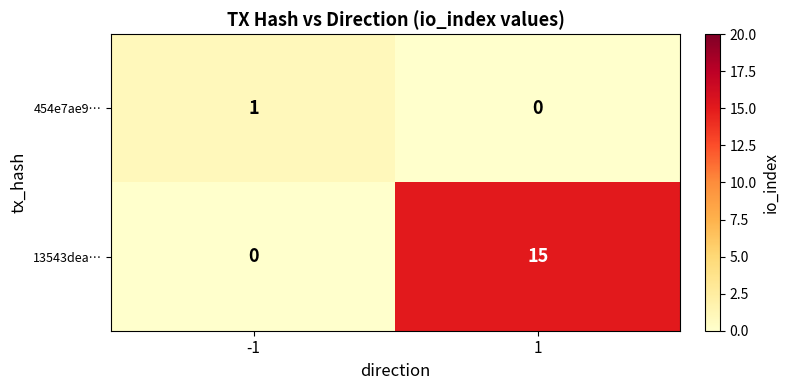

Reading left to right, extract all data points from this chart.

454e7ae9…: 1	0
13543dea…: 0	15